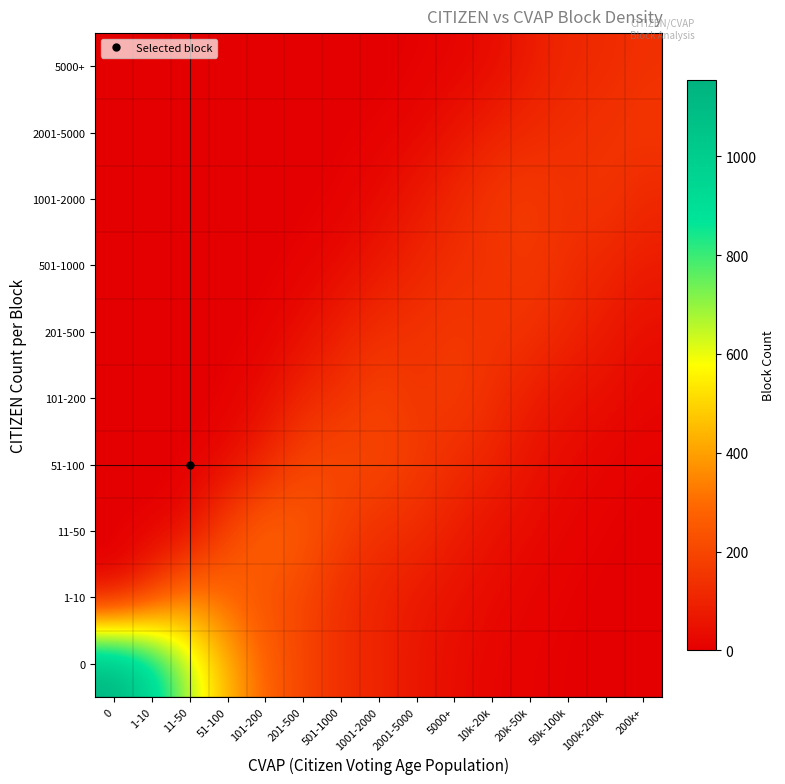

Reading right to left, transcribe all the data shown in this chart.

0: 200k+=0.0	100k-200k=0.9	50k-100k=3.3	20k-50k=9.1	10k-20k=15.4	5000+=37.2	2001-5000=61.8	1001-2000=105.4	501-1000=130.1	201-500=197.3	101-200=278.0	51-100=442.7	11-50=663.2	1-10=964.9	0=1154.8
1-10: 200k+=0.9	100k-200k=2.1	50k-100k=6.0	20k-50k=12.7	10k-20k=30.4	5000+=47.4	2001-5000=69.1	1001-2000=98.5	501-1000=129.3	201-500=196.4	101-200=225.0	51-100=284.1	11-50=342.5	1-10=169.4	0=0.0
11-50: 200k+=1.9	100k-200k=5.6	50k-100k=12.0	20k-50k=30.0	10k-20k=48.8	5000+=83.5	2001-5000=124.5	1001-2000=136.3	501-1000=178.9	201-500=251.3	101-200=296.3	51-100=204.2	11-50=39.1	1-10=0.0	0=0.0
51-100: 200k+=5.7	100k-200k=13.0	50k-100k=29.1	20k-50k=50.8	10k-20k=99.1	5000+=123.5	2001-5000=167.8	1001-2000=198.1	501-1000=205.7	201-500=205.4	101-200=108.7	51-100=30.4	11-50=0.0	1-10=0.0	0=0.0
101-200: 200k+=17.0	100k-200k=38.3	50k-100k=51.1	20k-50k=81.9	10k-20k=129.8	5000+=171.9	2001-5000=148.3	1001-2000=190.9	501-1000=142.8	201-500=111.4	101-200=37.4	51-100=4.8	11-50=0.0	1-10=0.0	0=0.0
201-500: 200k+=37.7	100k-200k=75.9	50k-100k=104.1	20k-50k=142.2	10k-20k=149.7	5000+=160.4	2001-5000=143.4	1001-2000=132.9	501-1000=93.3	201-500=38.8	101-200=7.1	51-100=0.0	11-50=0.0	1-10=0.0	0=0.0
501-1000: 200k+=80.8	100k-200k=105.3	50k-100k=127.5	20k-50k=161.3	10k-20k=139.2	5000+=132.4	2001-5000=102.9	1001-2000=70.4	501-1000=28.2	201-500=8.0	101-200=1.1	51-100=0.0	11-50=0.0	1-10=0.0	0=0.0
1001-2000: 200k+=111.3	100k-200k=154.3	50k-100k=138.6	20k-50k=169.1	10k-20k=155.6	5000+=112.3	2001-5000=71.0	1001-2000=28.2	501-1000=7.2	201-500=1.9	101-200=0.0	51-100=0.0	11-50=0.0	1-10=0.0	0=0.0
2001-5000: 200k+=156.3	100k-200k=142.7	50k-100k=131.1	20k-50k=119.2	10k-20k=95.6	5000+=55.2	2001-5000=18.7	1001-2000=7.8	501-1000=2.2	201-500=0.0	101-200=0.0	51-100=0.0	11-50=0.0	1-10=0.0	0=0.0
5000+: 200k+=138.2	100k-200k=119.4	50k-100k=112.1	20k-50k=77.5	10k-20k=32.7	5000+=14.0	2001-5000=4.7	1001-2000=1.0	501-1000=0.0	201-500=0.0	101-200=0.0	51-100=0.0	11-50=0.0	1-10=0.0	0=0.0